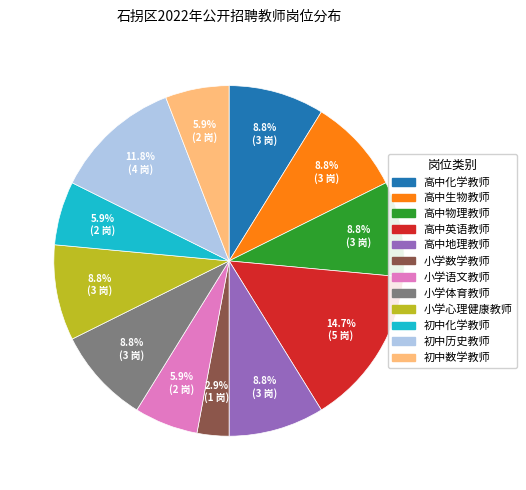

What is the largest slice in the pie chart?

高中英语教师